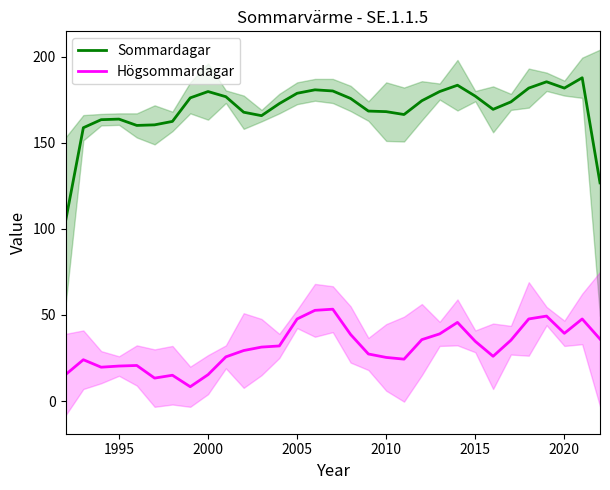

At how many categories does at least one series exceed 94?

31